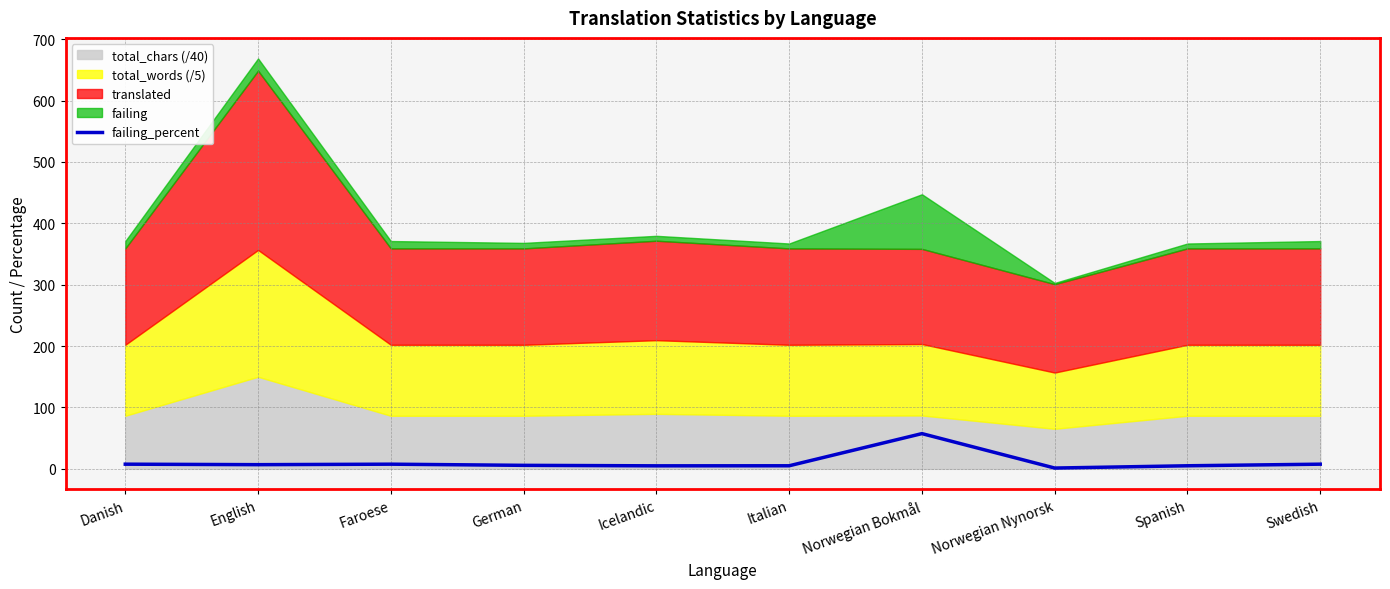

Is it true that the value at Icelandic is 2.4?

False